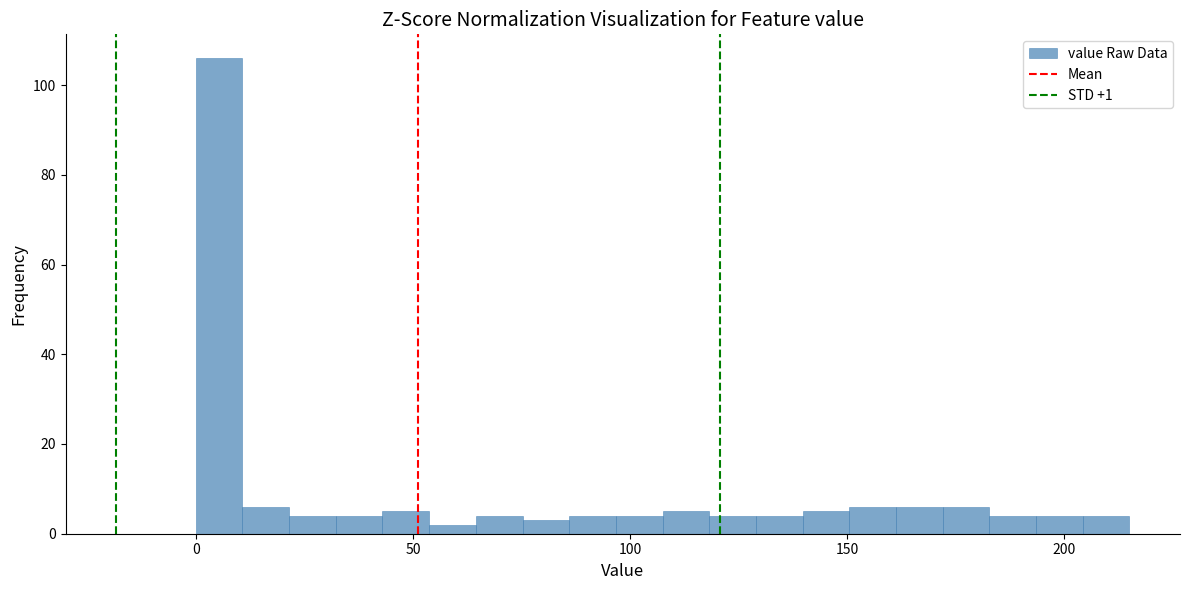

Around what value on the x-axis is the tallest bar? Give the approximate position of its centre, as read against the axis.

5